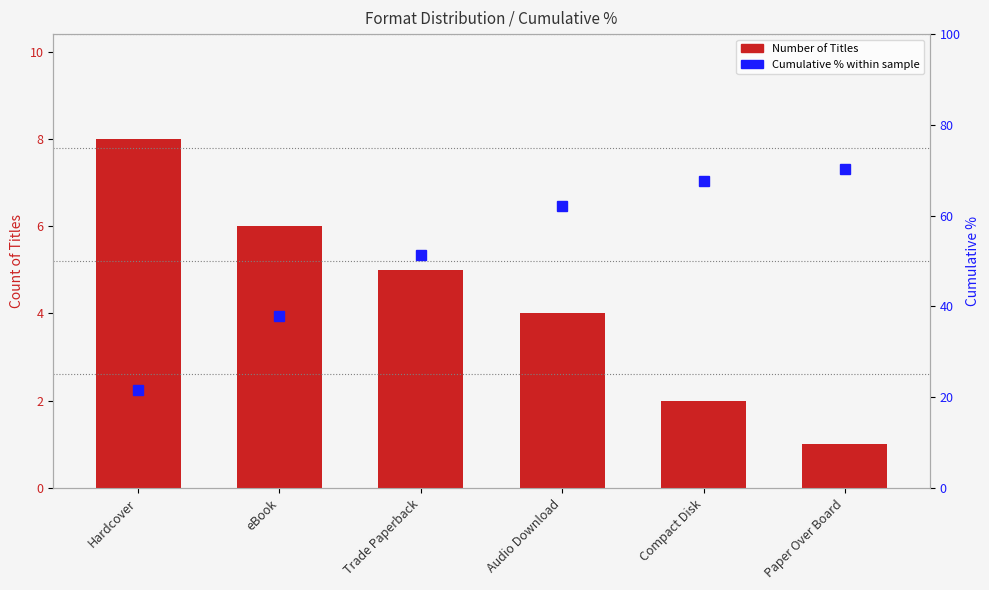

Rank the series at eBook from highest to lowest value.

Cumulative %, Number of Titles